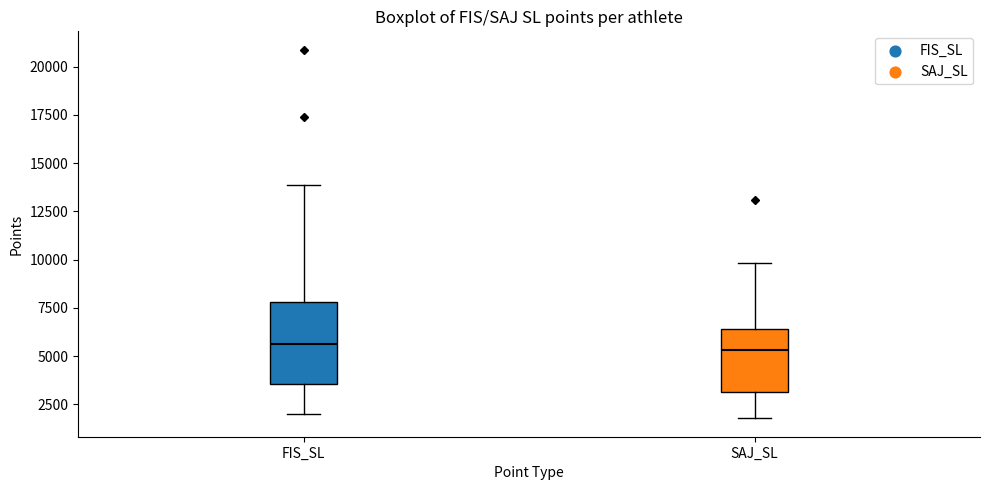

Comparing the boxes themselves (not the whiskers), which one is the tallest?

FIS_SL